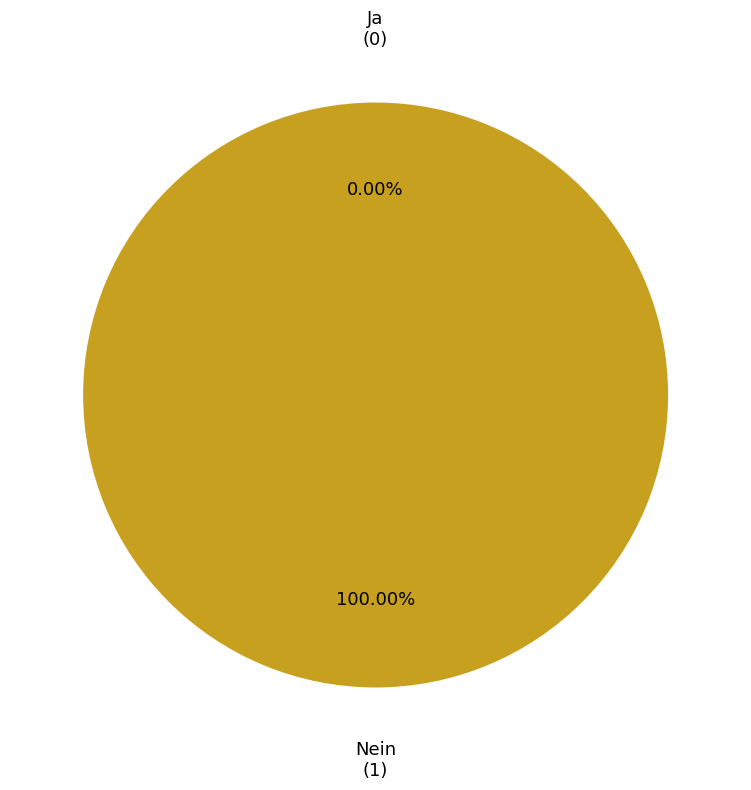

How many slices are in this pie chart?

2